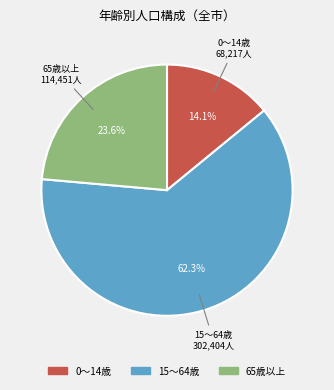

The 0～14歳 slice represents 14% of the pie. True or false?

True